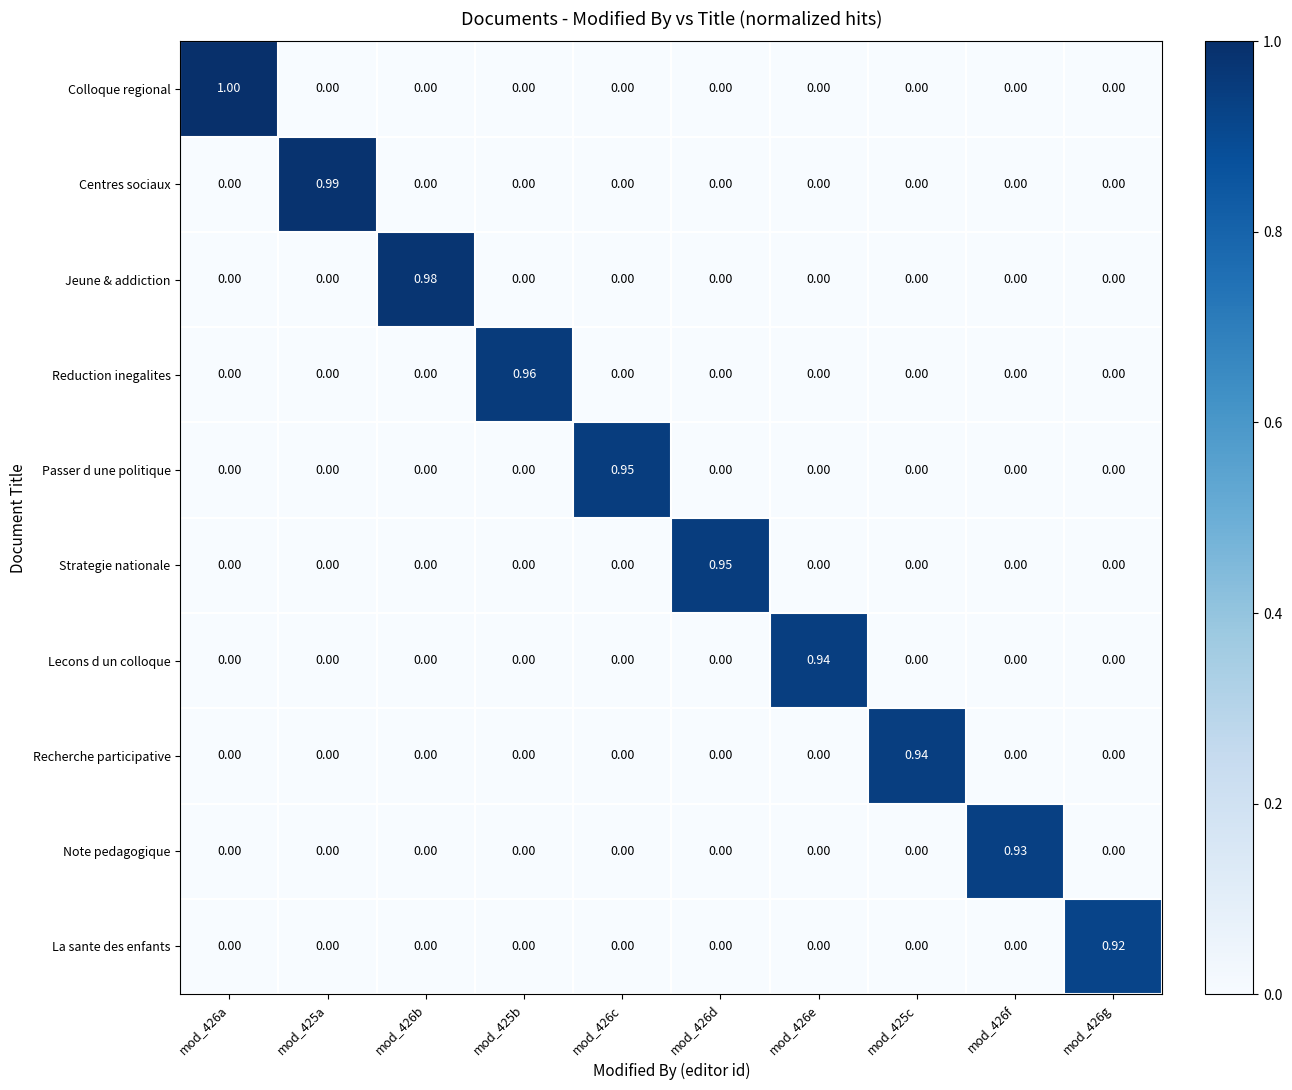

Count the number of data series in this chart.

10